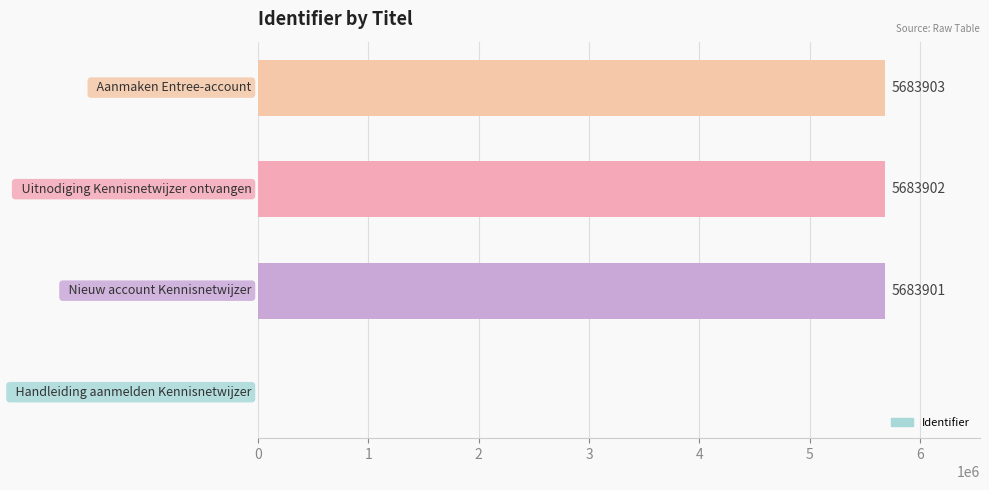

What is the greatest value displayed?

5683903